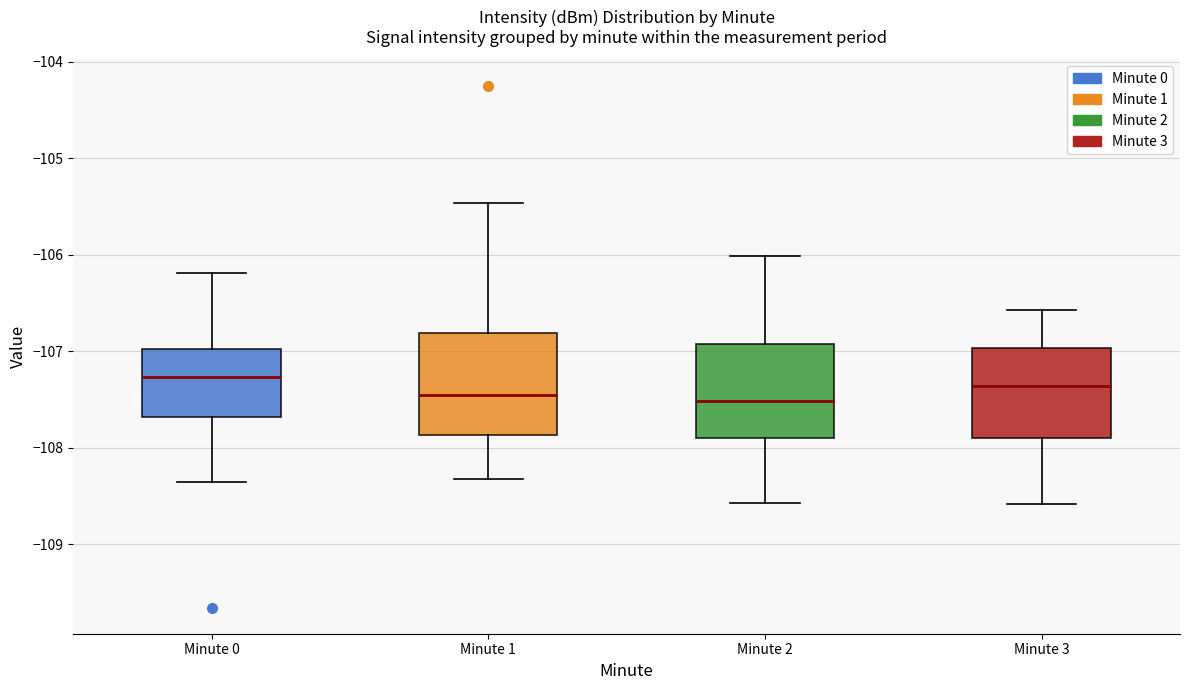

Reading left to right, transcribe this box plot: for each box, give where its median line is, the range the box spans, and where its two whiskers end, as read against the y-axis. The values are not printed on the chart, so give them approximately, as read against the axis.

Minute 0: median -107.3, box -107.7 to -107.0, whiskers -108.4 to -106.2
Minute 1: median -107.5, box -107.9 to -106.8, whiskers -108.3 to -105.5
Minute 2: median -107.5, box -107.9 to -106.9, whiskers -108.6 to -106.0
Minute 3: median -107.4, box -107.9 to -107.0, whiskers -108.6 to -106.6